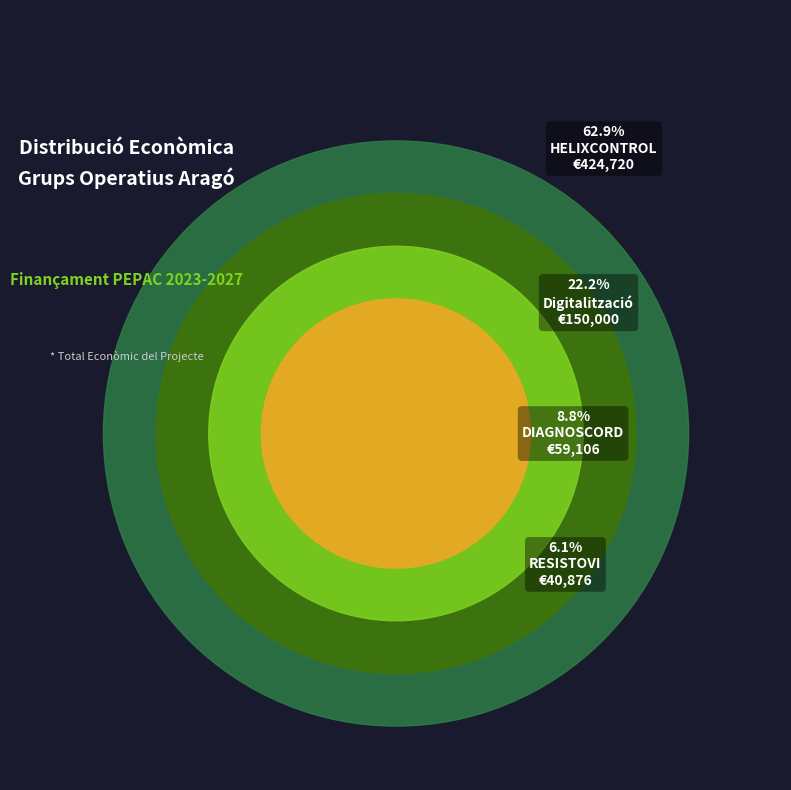

Is it true that HELIXCONTROL is 63% of the pie?

True